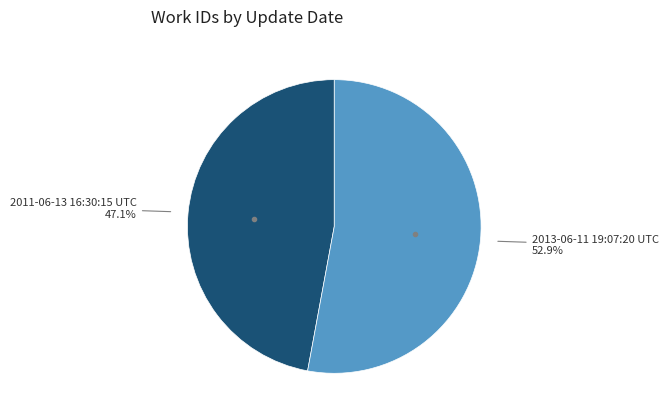

Is there any slice that represents more than half of the pie?

Yes